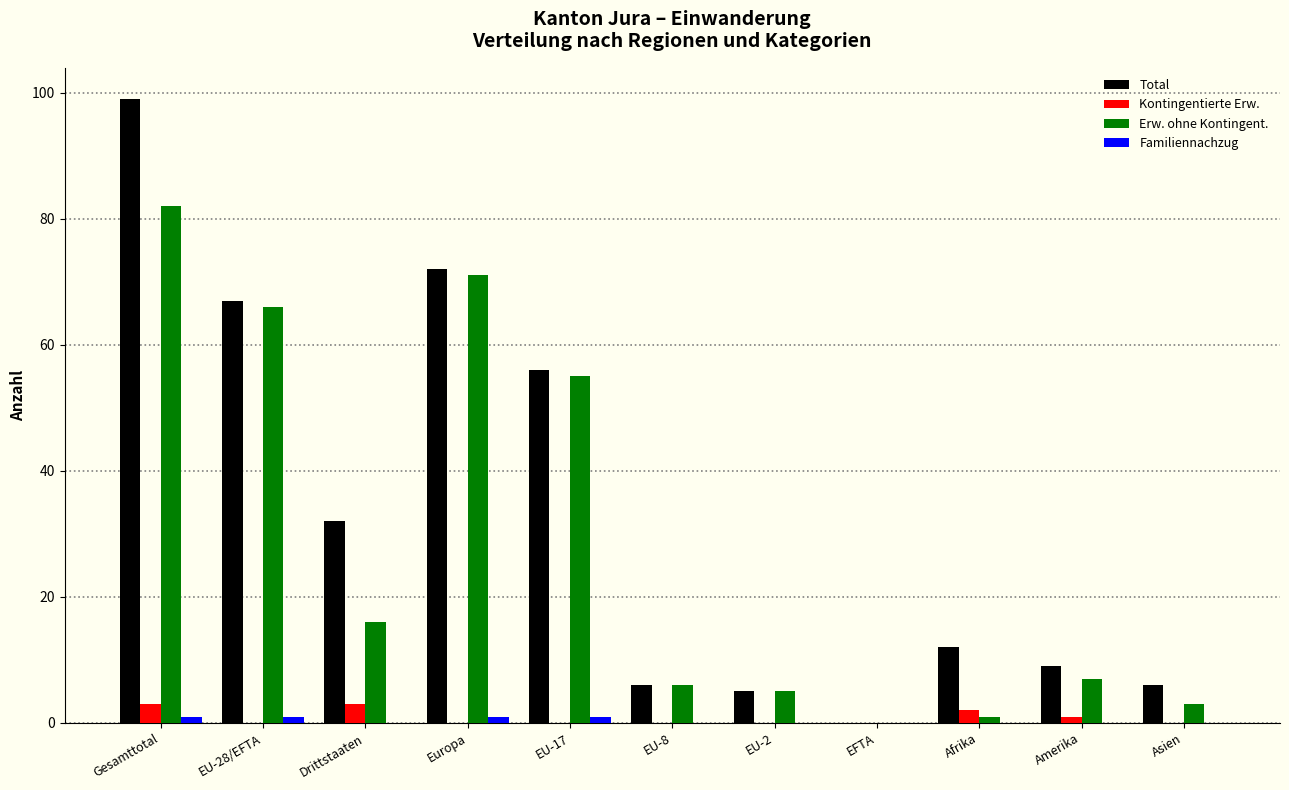

What is the total value across all series at Drittstaaten?

51